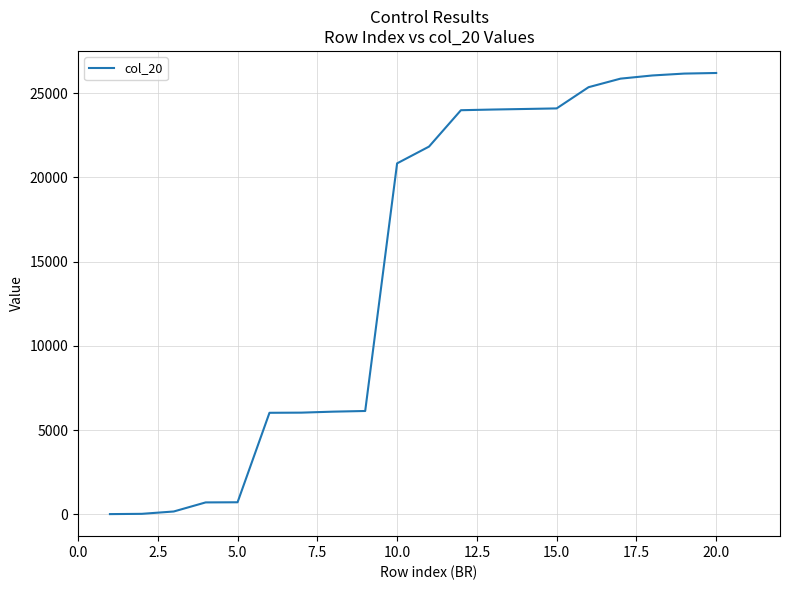

What is the greatest value displayed?

26196